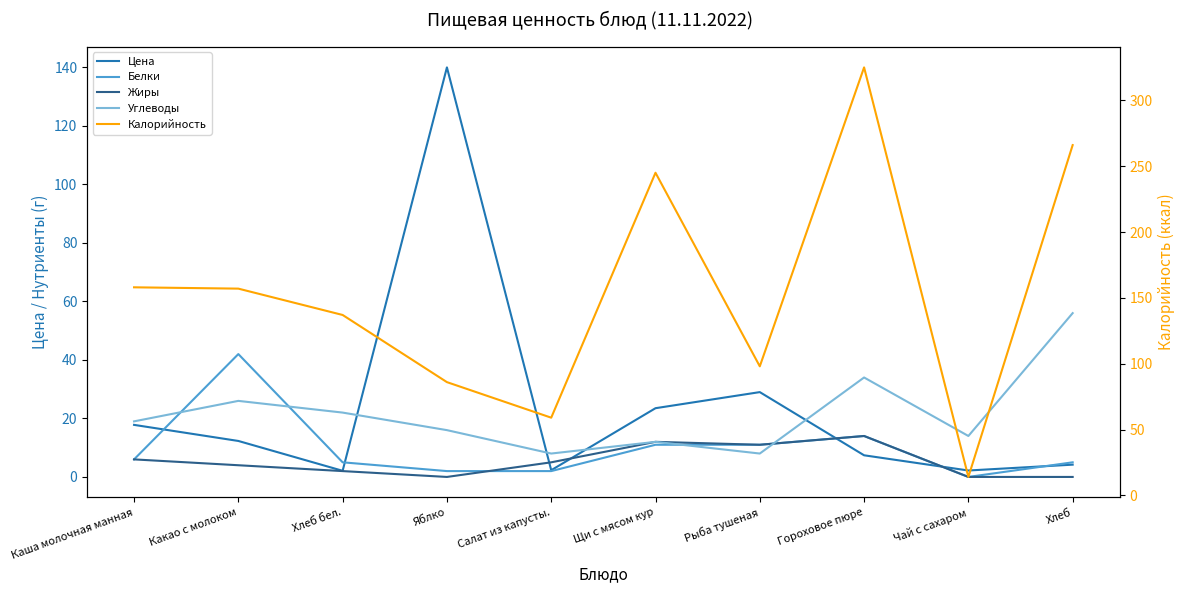

Does the chart display data point markers on the line(s)?

No